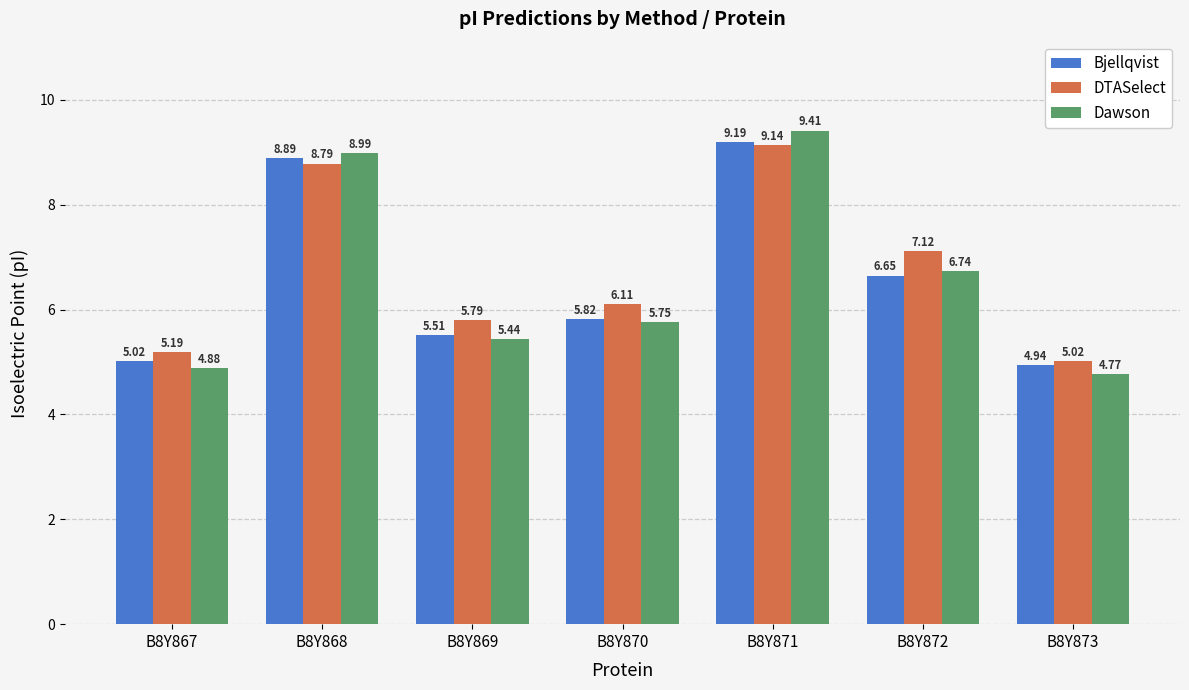

Is it true that Bjellqvist equals 10.4 at B8Y870?

False